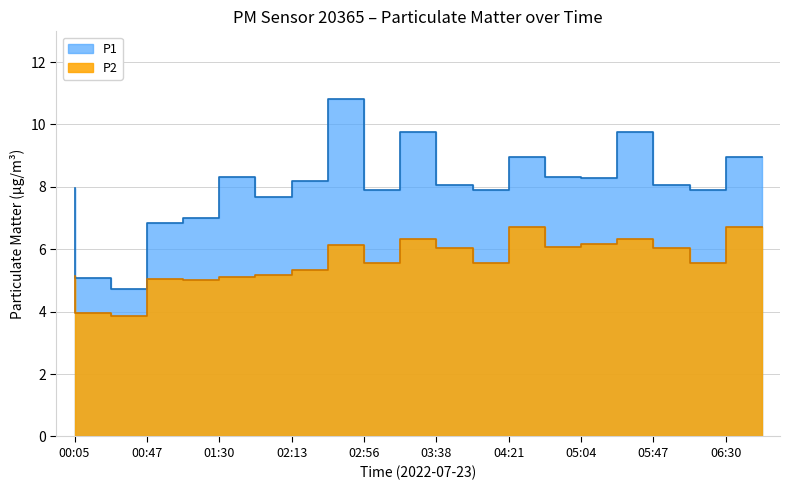

Between 06:30 and 01:09, which is larger?

06:30